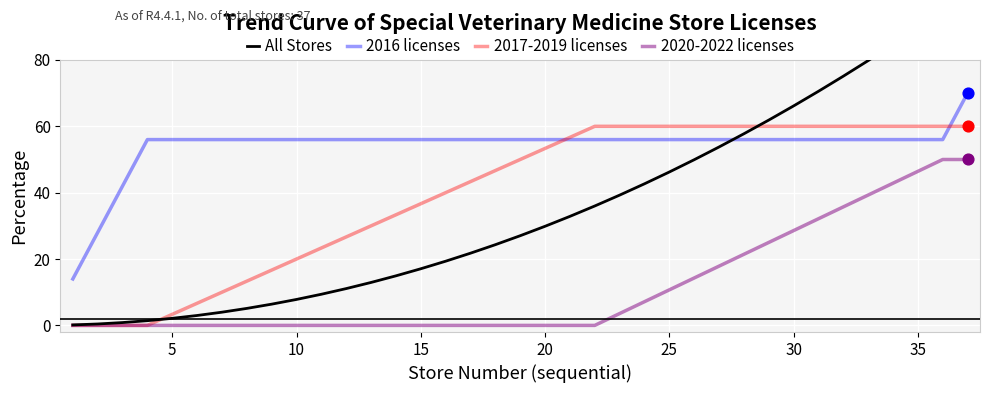

What are all the series names shown in the legend?

All Stores, 2016 licenses, 2017-2019 licenses, 2020-2022 licenses